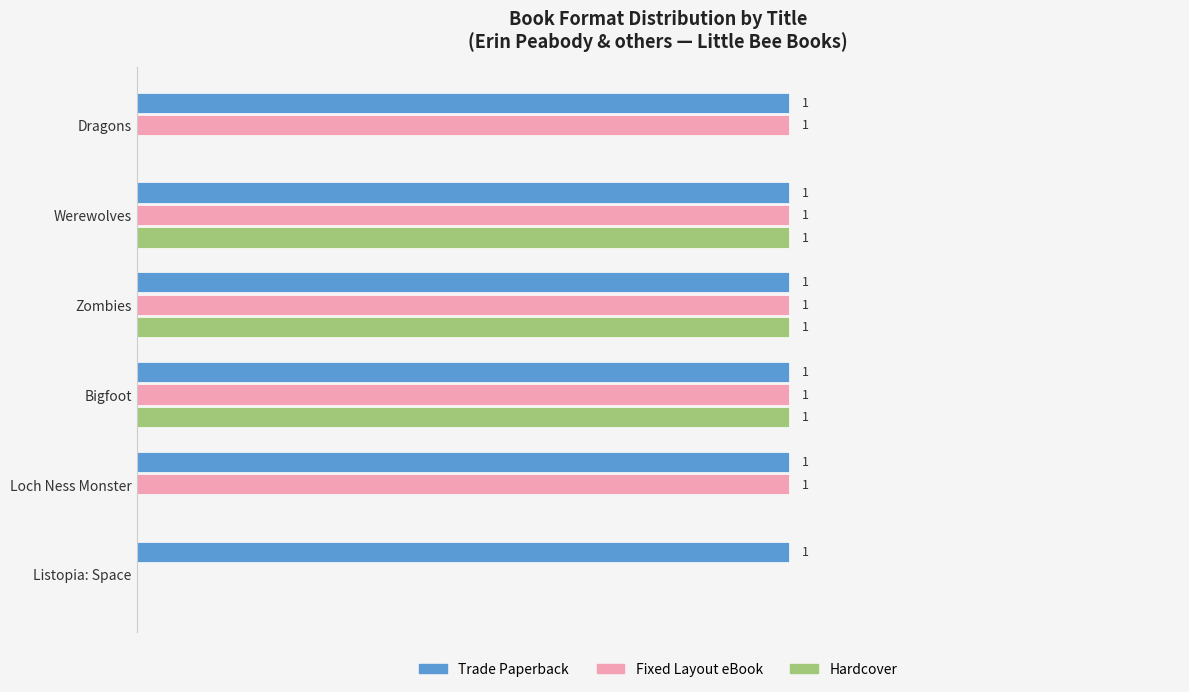

Which series changed the most between Dragons and Zombies?

Hardcover